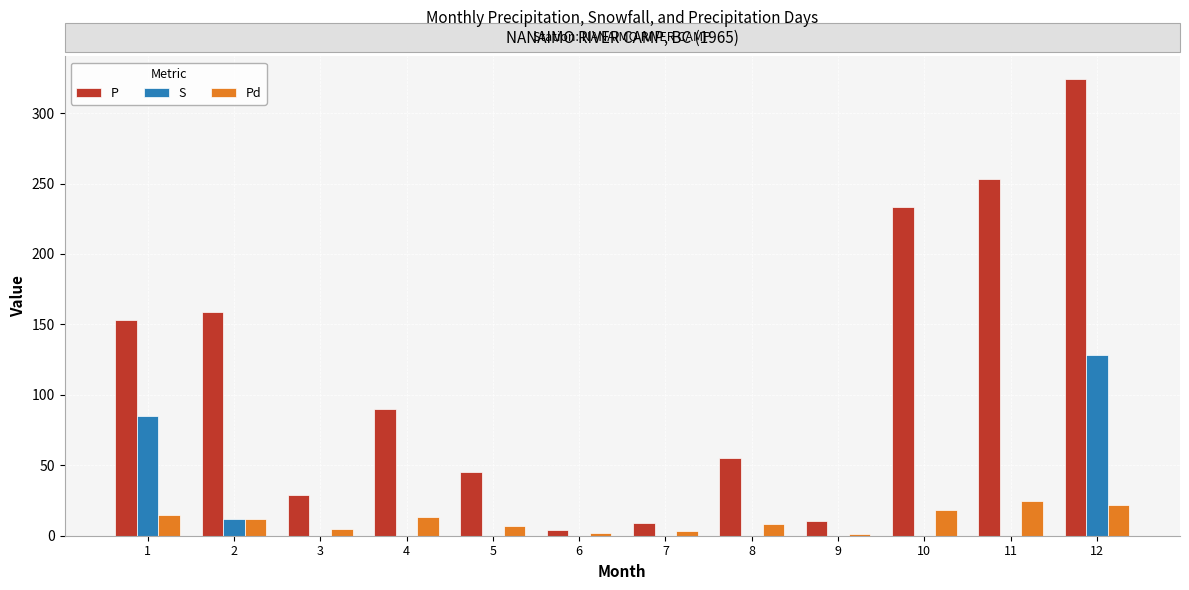

What is the sum of all P values?

1364.4